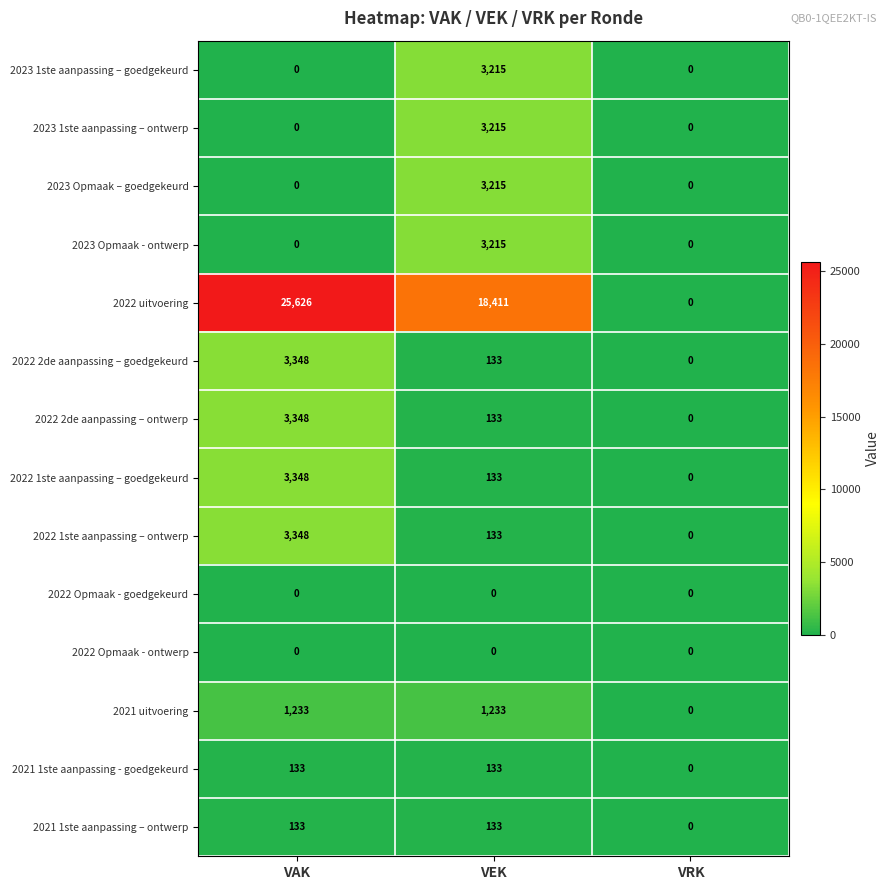

How many 2023 1ste aanpassing – goedgekeurd values are between 0 and 3215?

3